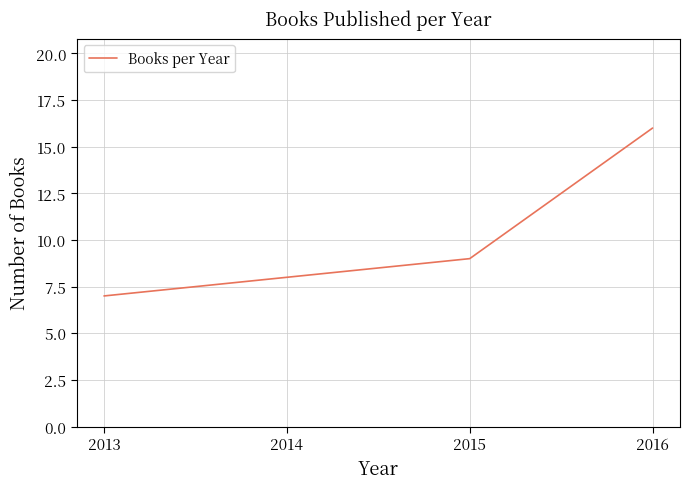

Rank the categories by value from lowest to highest.

2013, 2014, 2015, 2016